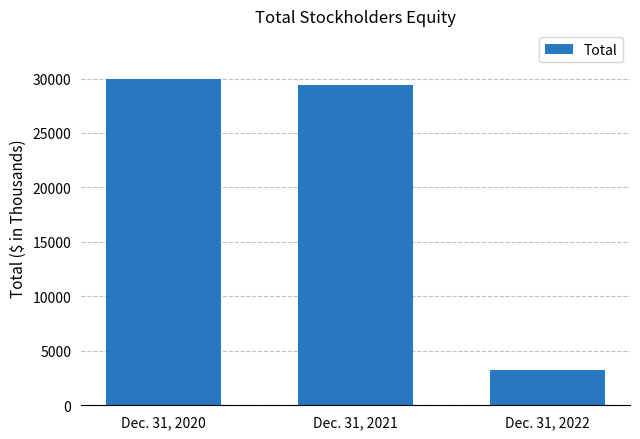

Which has a higher value, Dec. 31, 2021 or Dec. 31, 2020?

Dec. 31, 2020